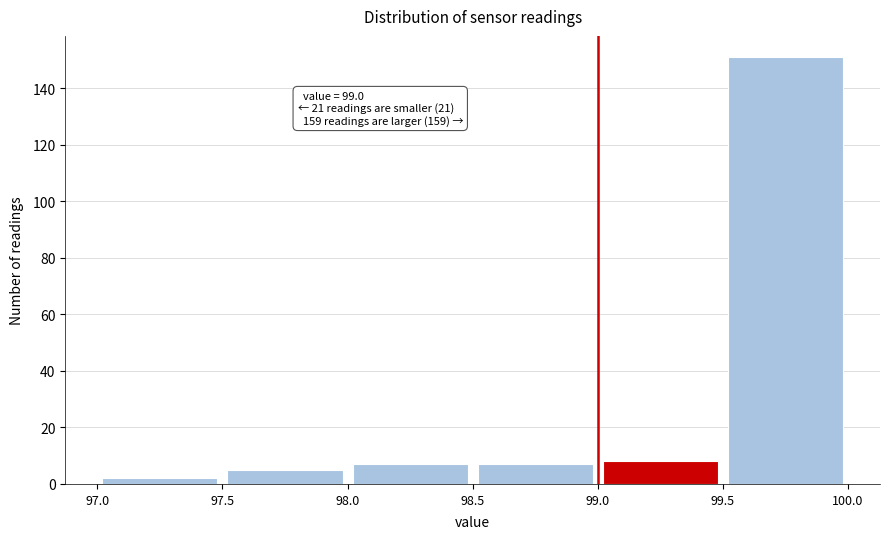

Which range on the x-axis has the tallest bar?

99.5 to 100.0